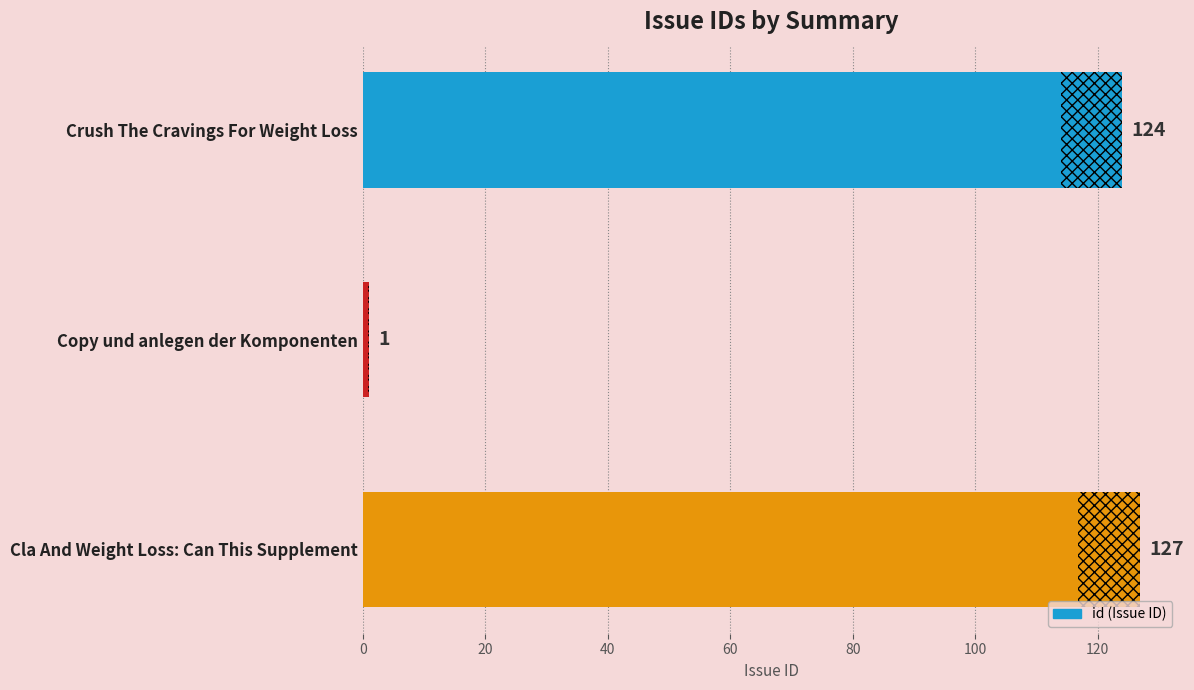

Is it true that the value at Crush The Cravings For Weight Loss is 186?

False